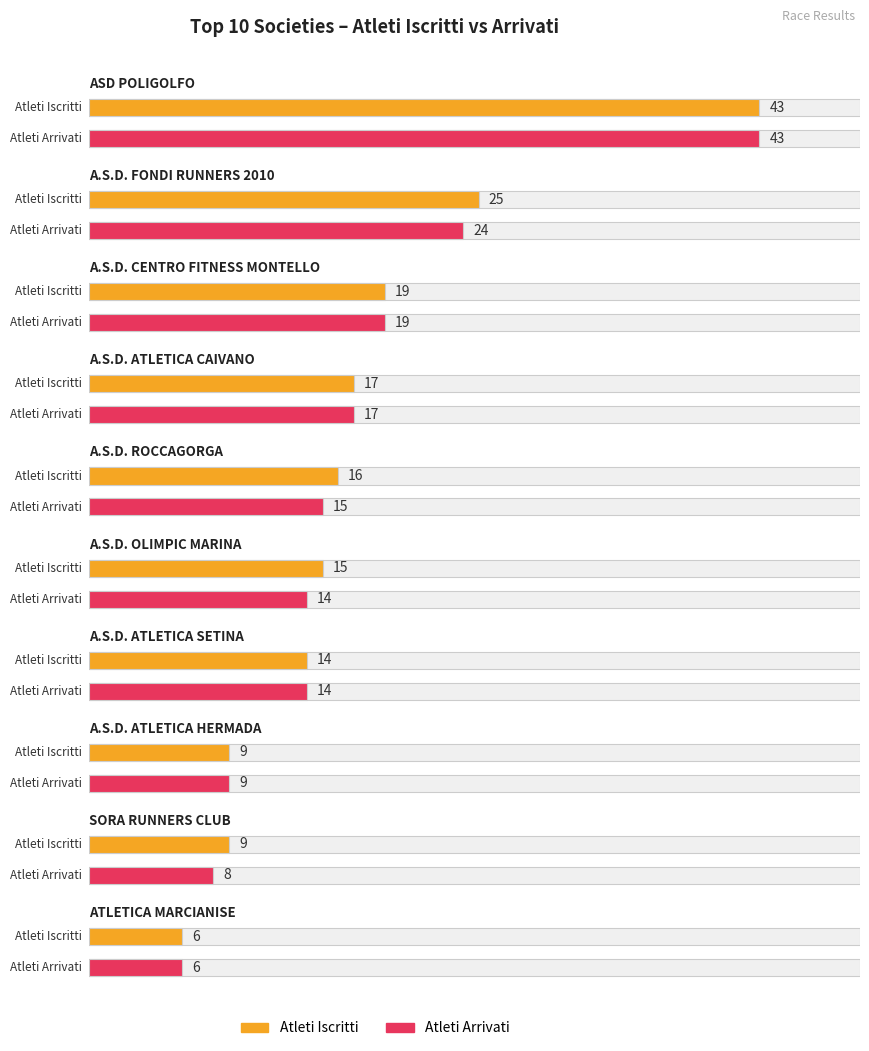

How many bars are there in total?

20